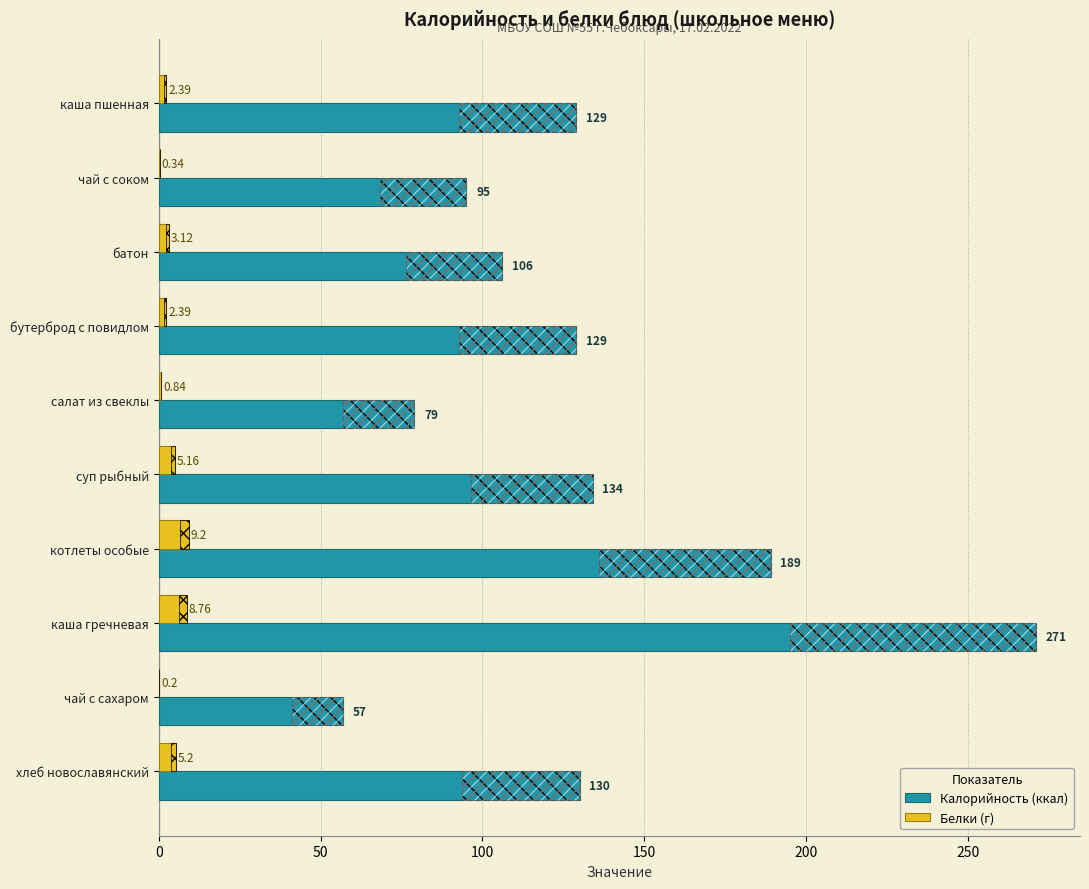

At which label does Калорийность (ккал) reach its peak?

каша гречневая